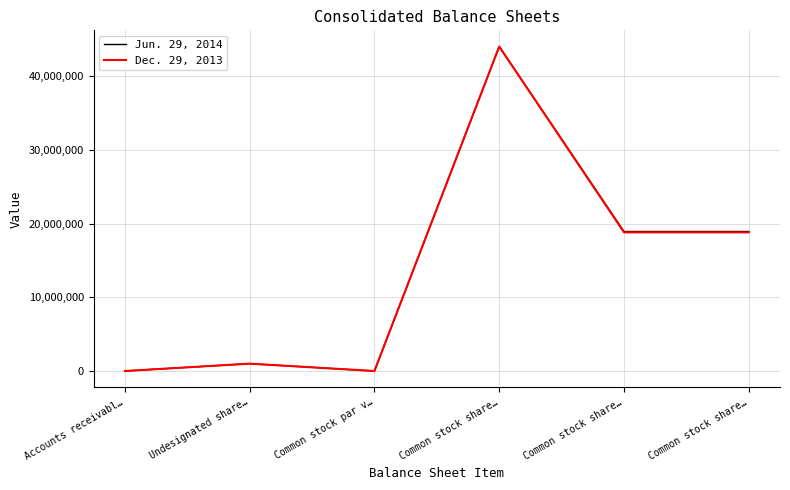

True or false: Dec. 29, 2013 and Jun. 29, 2014 intersect in this chart.

False